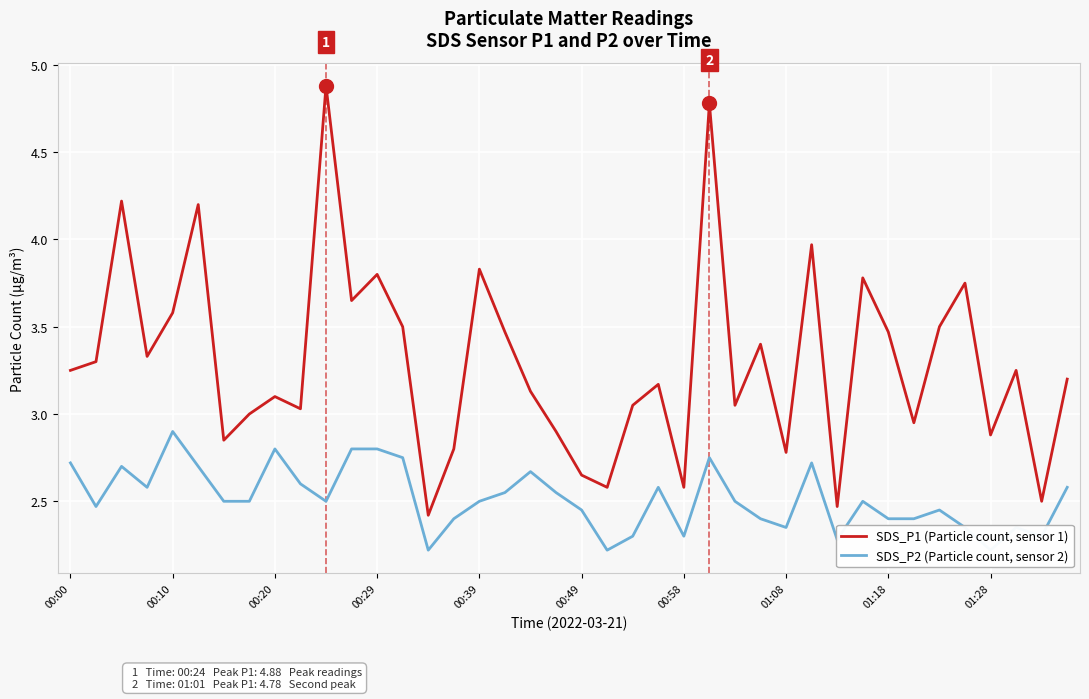

What is the greatest value displayed?

4.9